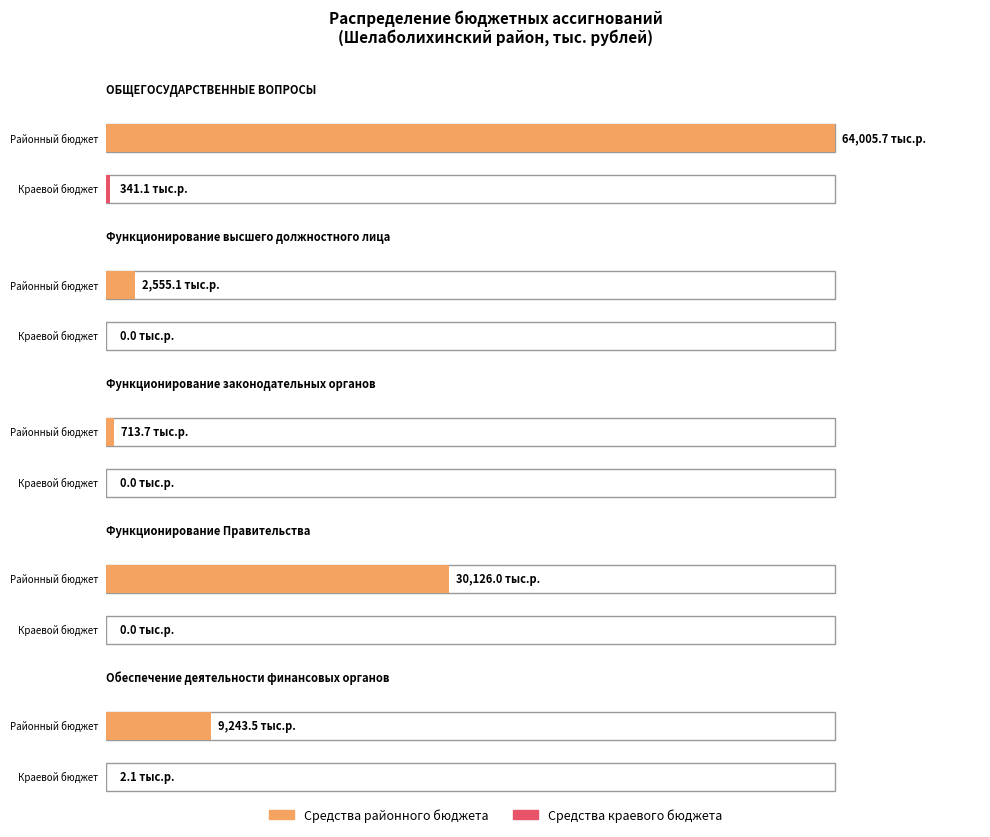

At which label does Средства районного бюджета reach its peak?

ОБЩЕГОСУДАРСТВЕННЫЕ ВОПРОСЫ